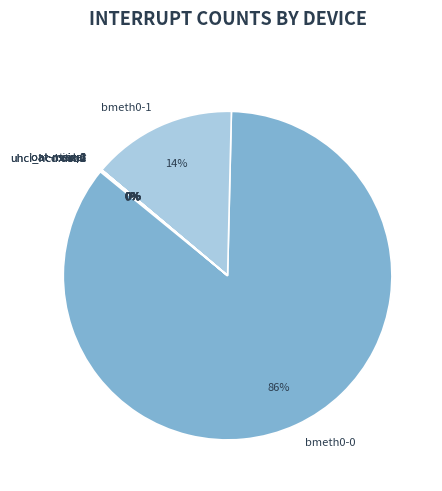

Is it true that bmeth0-1 is 14% of the pie?

True